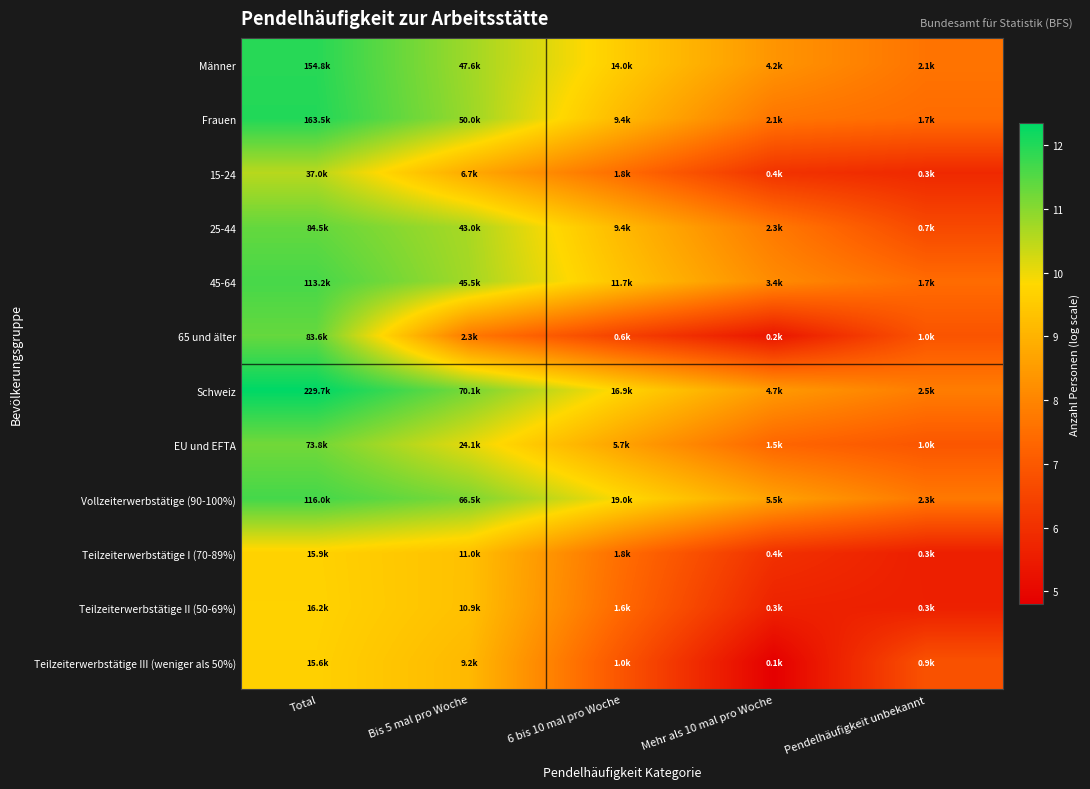

At Pendelhäufigkeit unbekannt, list the series in order from largest to smallest.

Schweiz, Vollzeiterwerbstätige (90-100%), Männer, 45-64, Frauen, EU und EFTA, 65 und älter, Teilzeiterwerbstätige III (weniger als 50%), 25-44, 15-24, Teilzeiterwerbstätige II (50-69%), Teilzeiterwerbstätige I (70-89%)